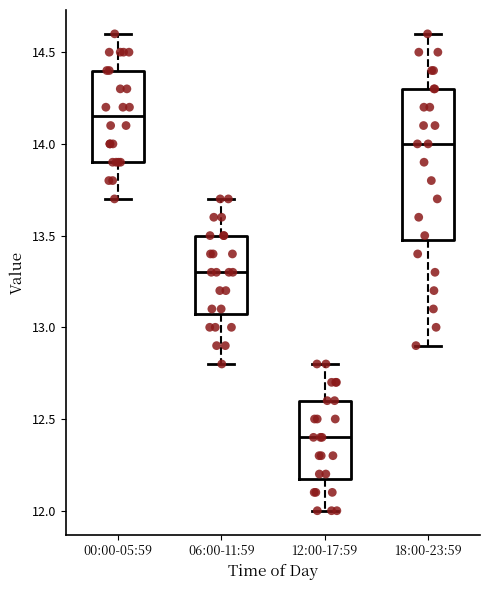

Which box is the tallest, from its lower edge to its upper edge?

18:00-23:59